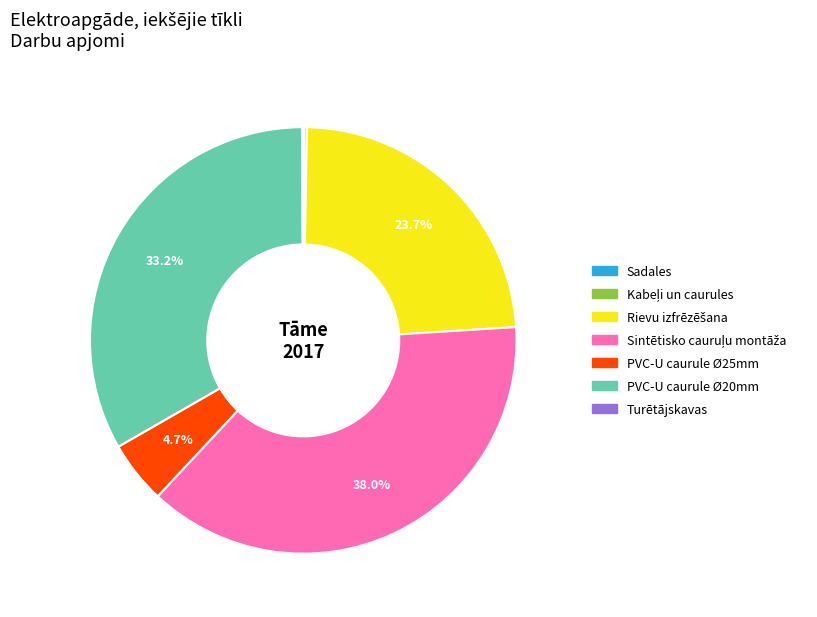

Is there a majority slice in this chart?

No